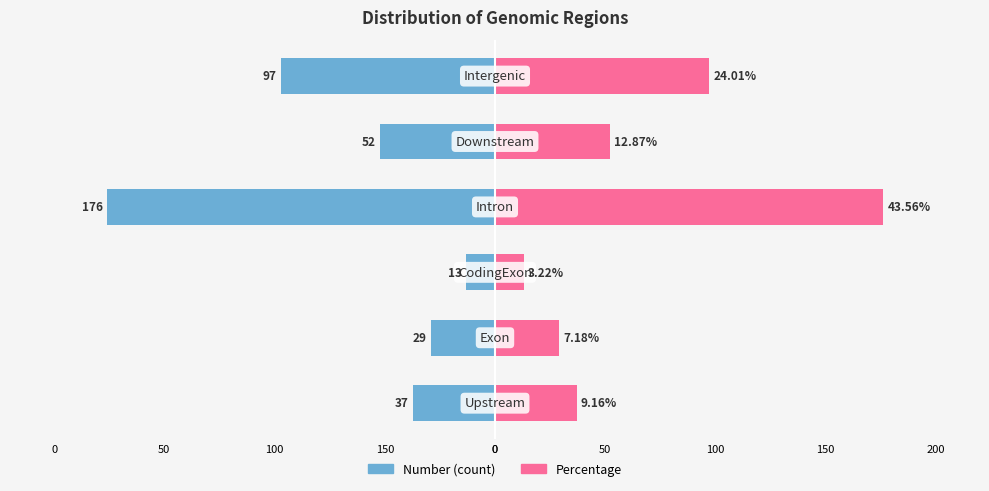

At 100, list the series in order from smallest to largest.

Number, Percentage